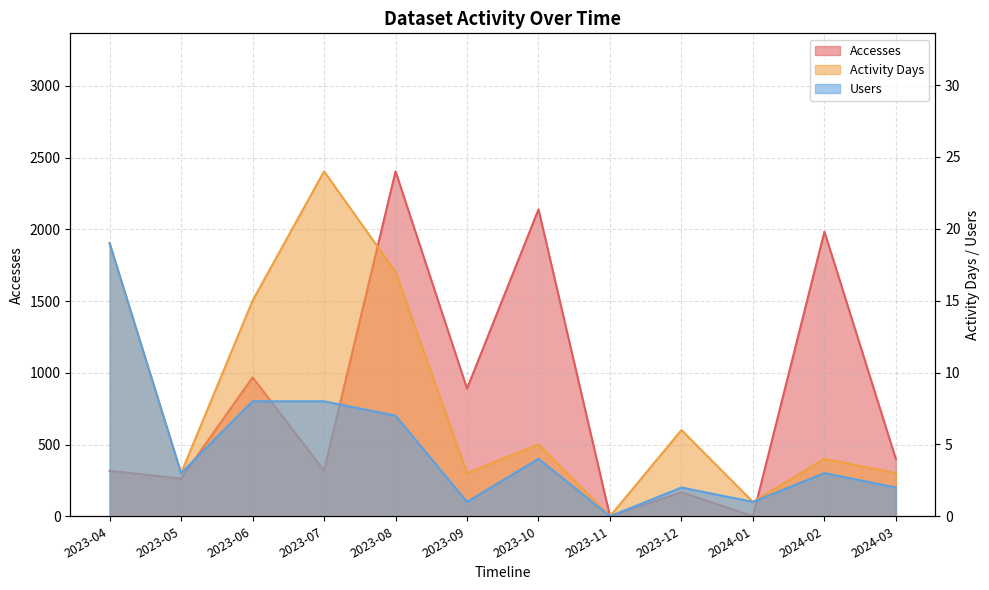

What is the label of the 12th point from the left?

2024-03